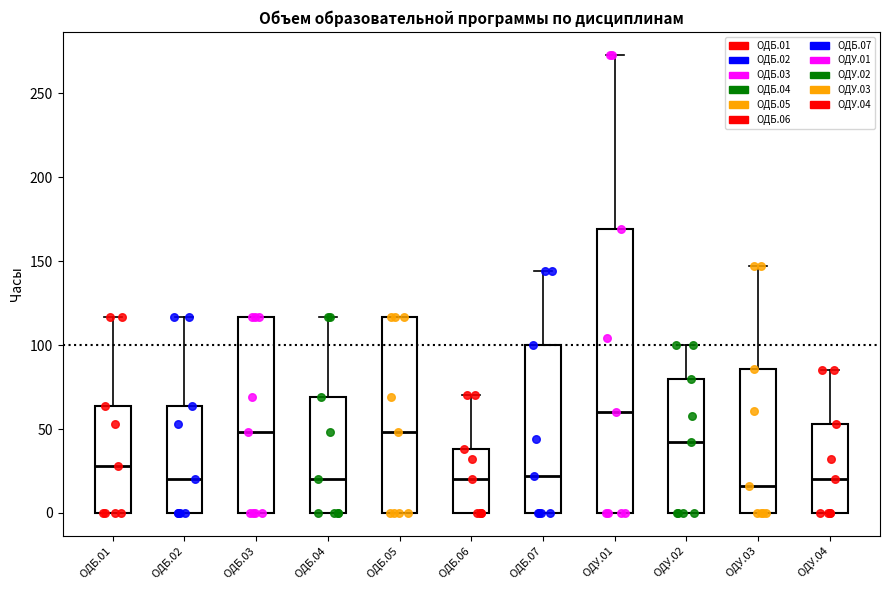

Which box is the tallest, from its lower edge to its upper edge?

ОДУ.01